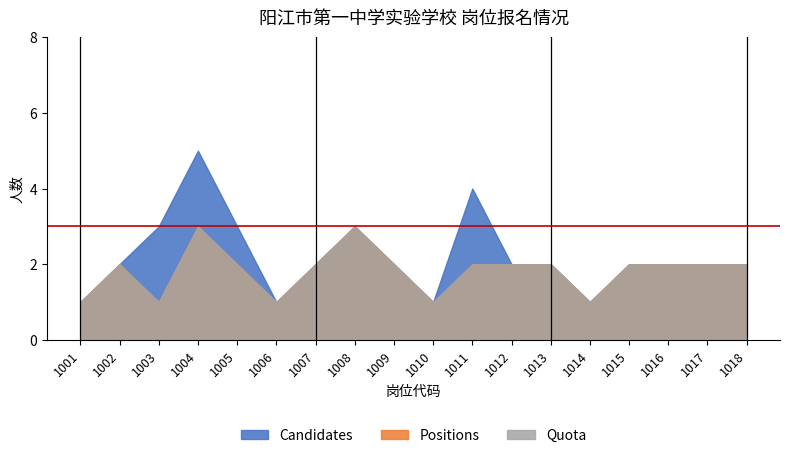

True or false: Quota and Positions cross at least once.

False